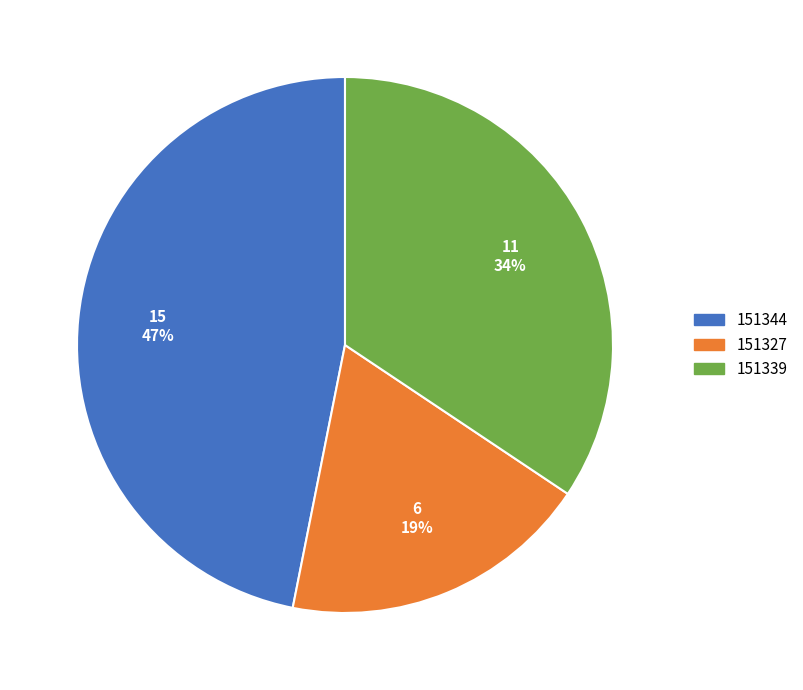

Does 151339 account for over 50% of the chart?

No